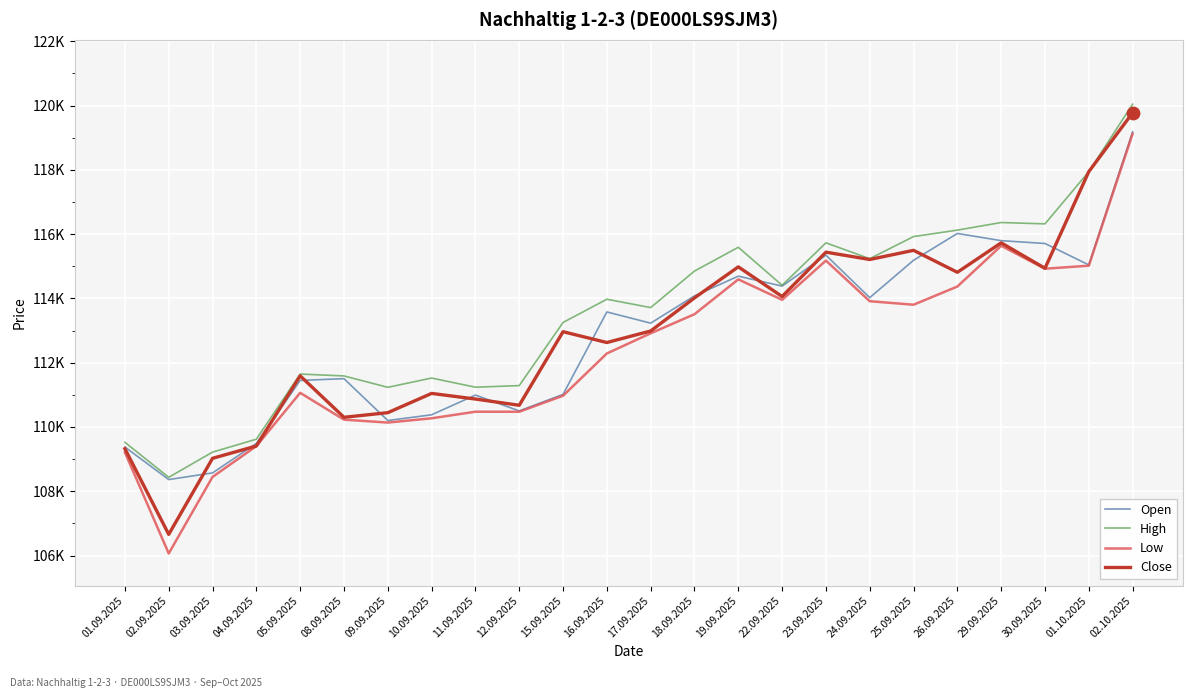

Which series has the largest total across all categories?

High